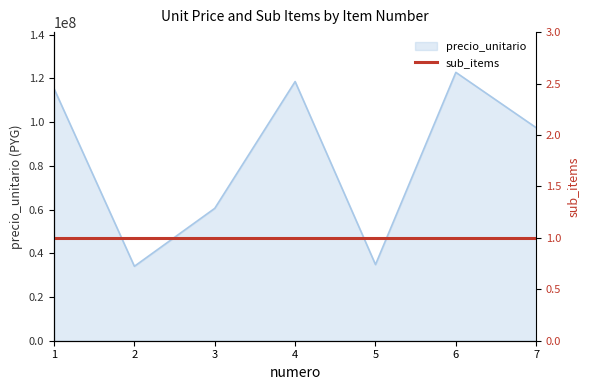

What is the ratio of the value at 4 to the value at 6?

1.0